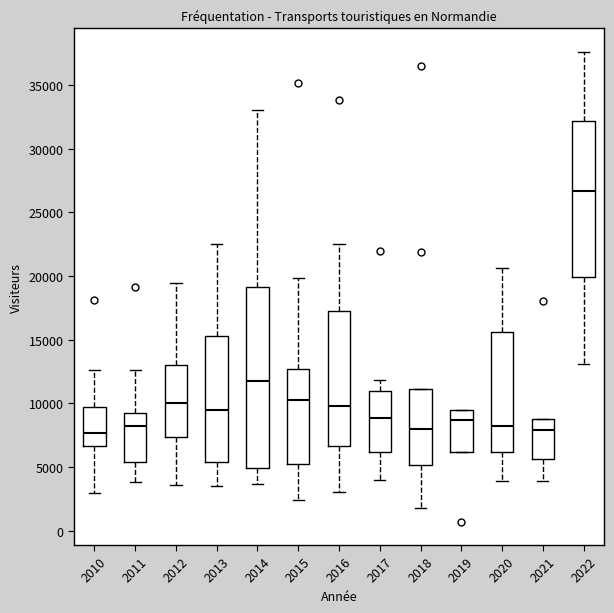

Where is the upper edge of the box at x = 2018 on the y-axis? The values are not printed on the chart, so give them approximately, as read against the axis.

11000